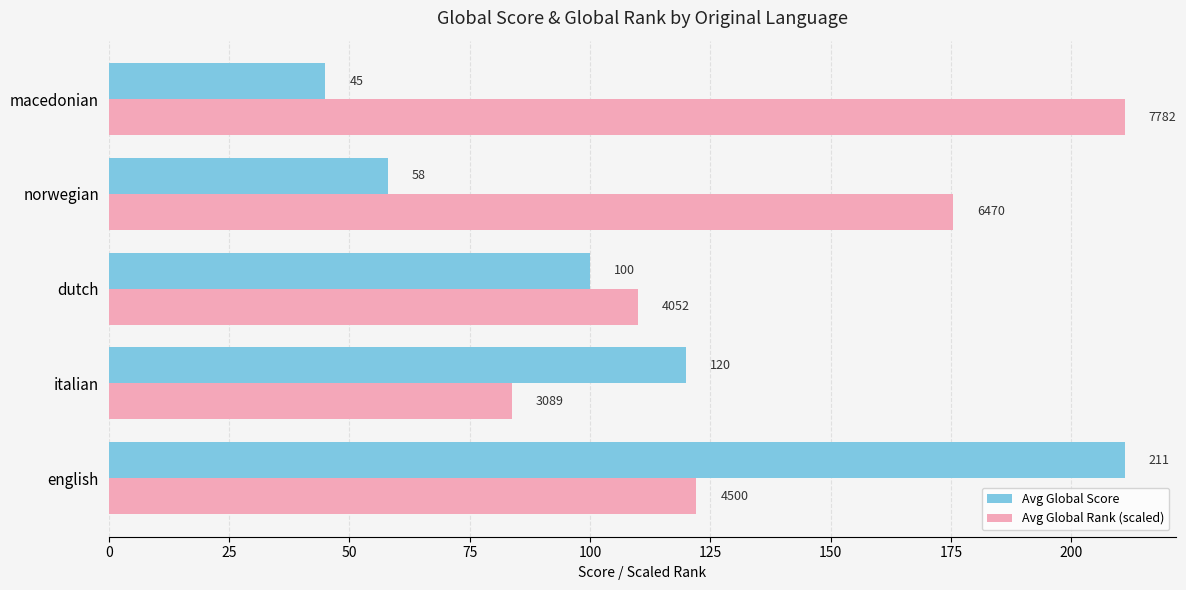

How many data points in Avg Global Score are less than 100?

2